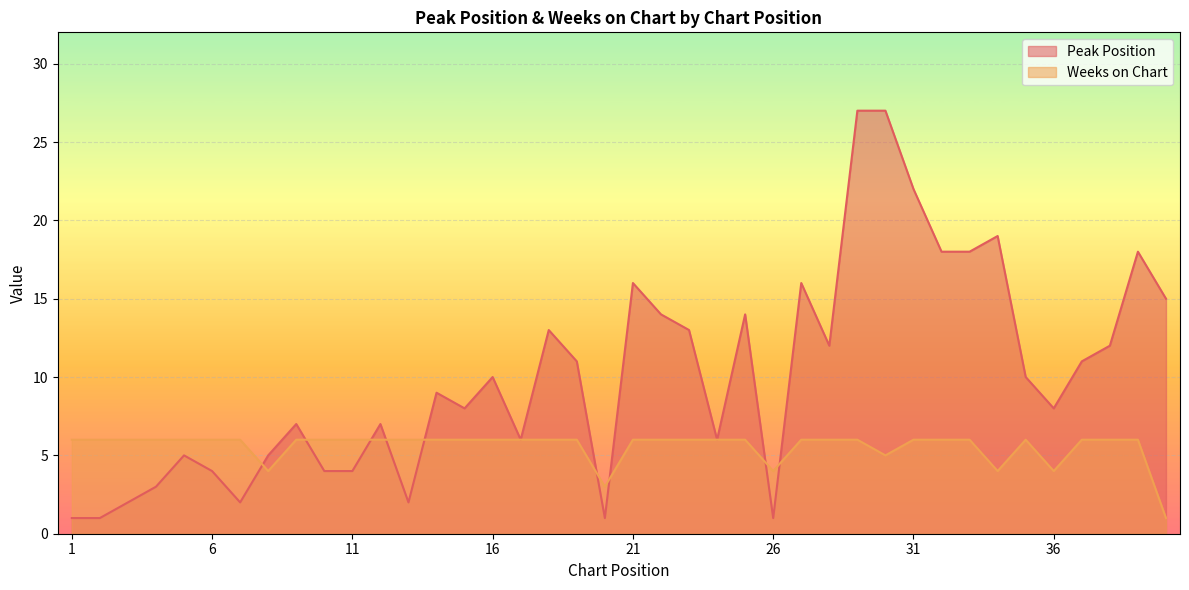

Which series has the largest total across all categories?

Peak Position